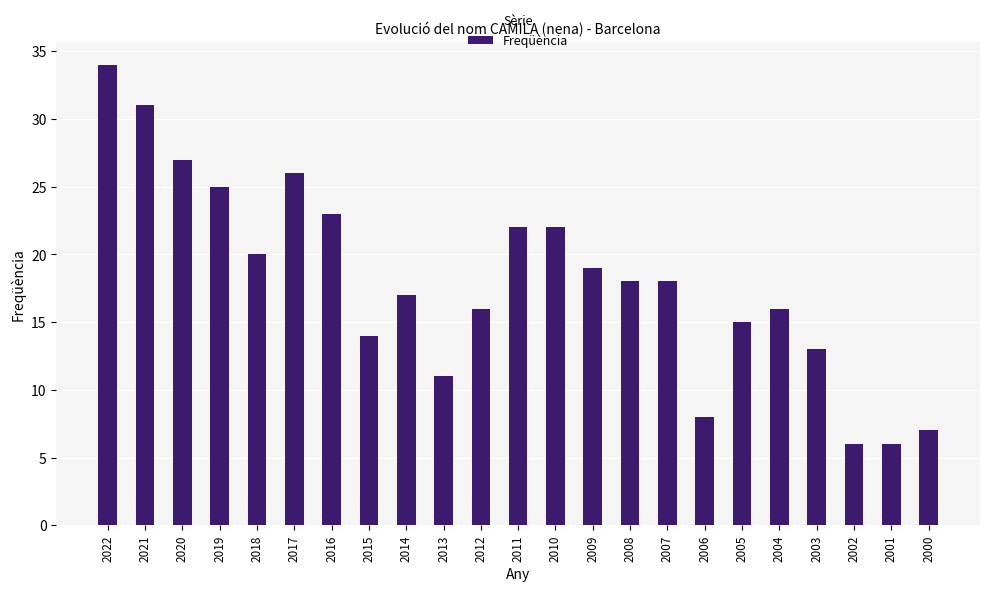

What is the average value?

18